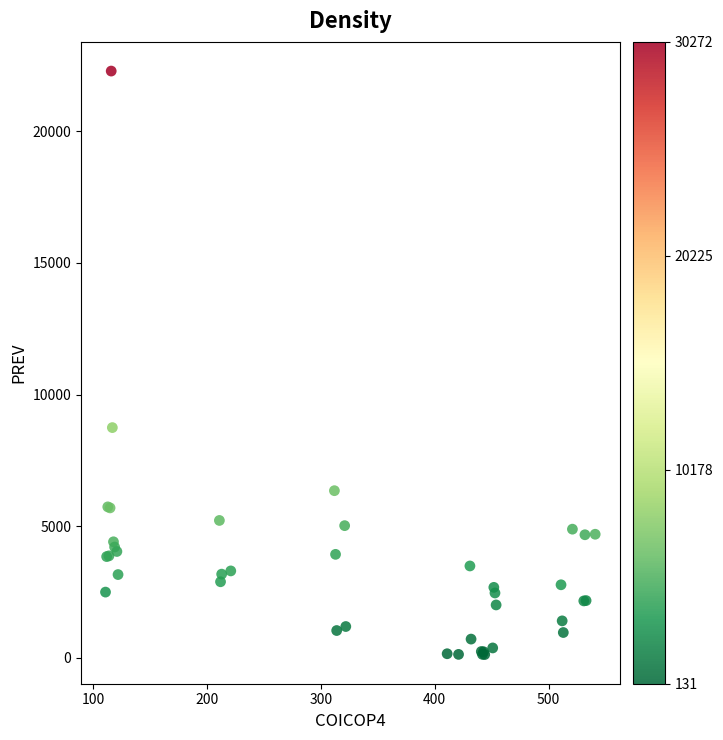

What Y value in the scatter plot is closest to 11203?

8744.3